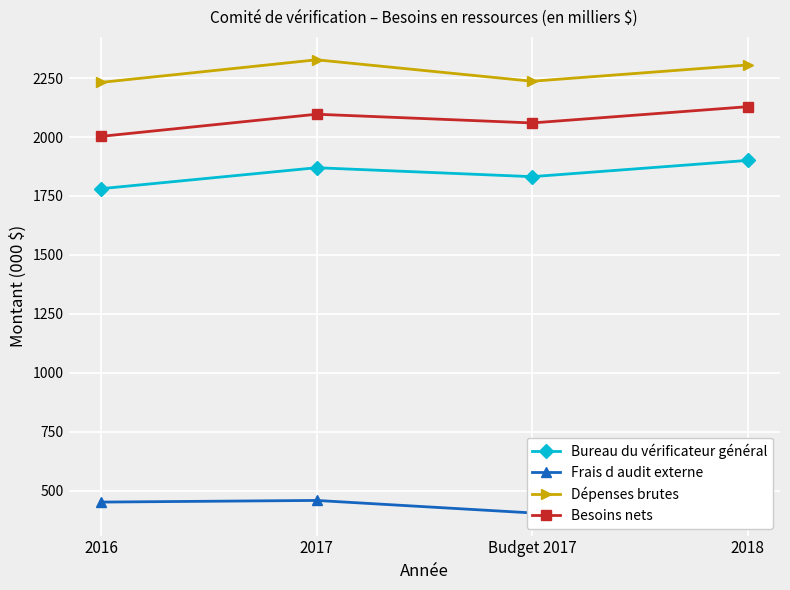

What is the minimum value shown in the chart?

405